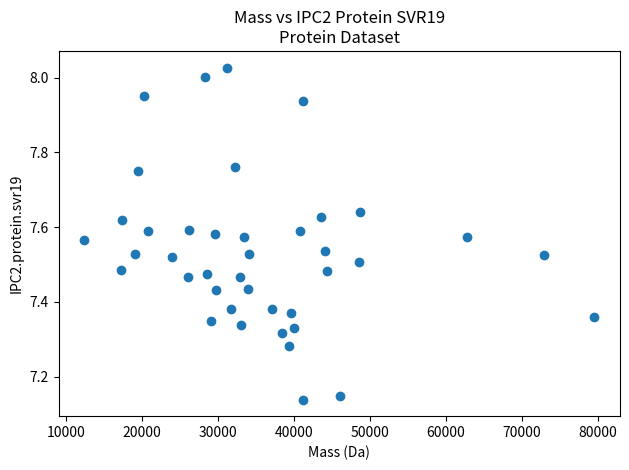

What is the range of X values (max minus min)?

67088.2